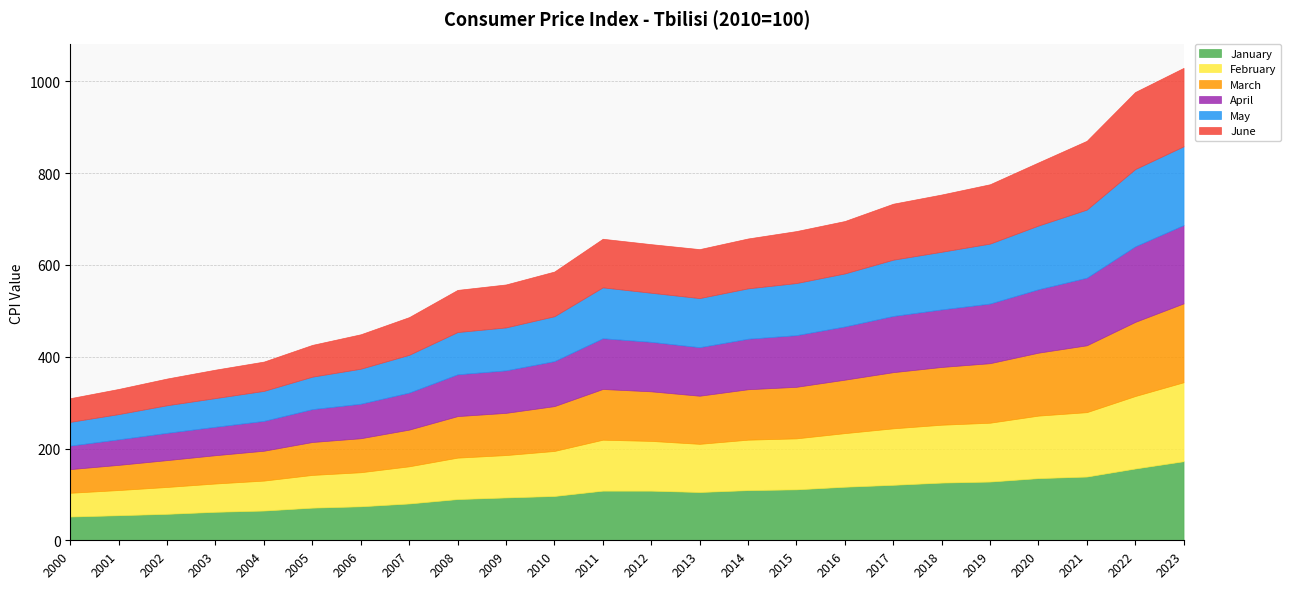

At how many categories does at least one series exceed 52?

23